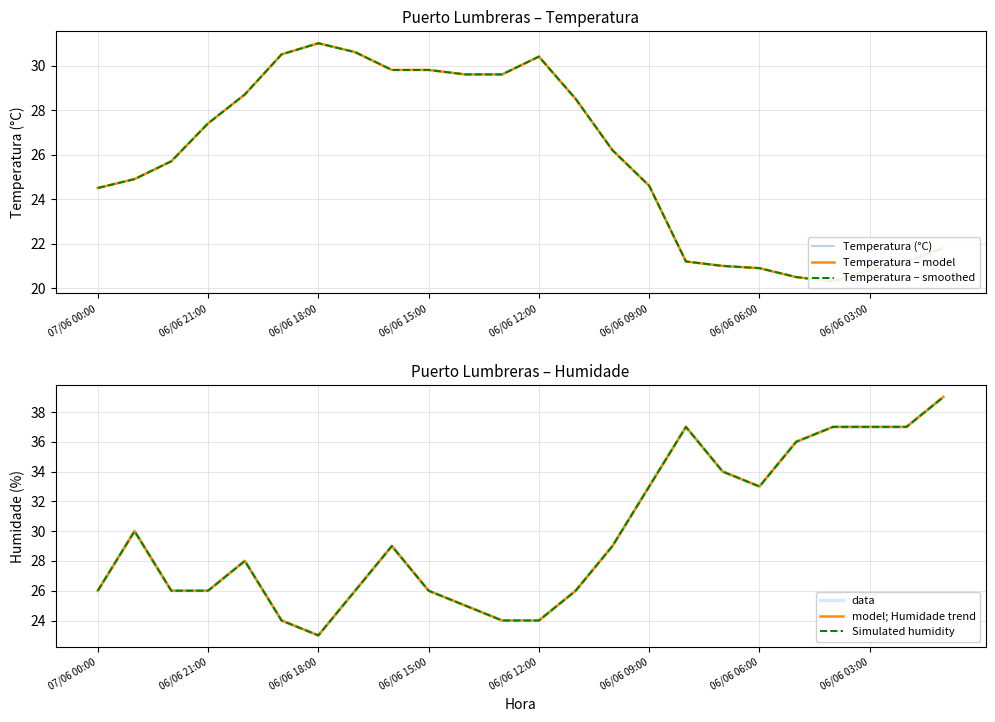

True or false: Simulated humidity has more than 2 interior local peaks.

True